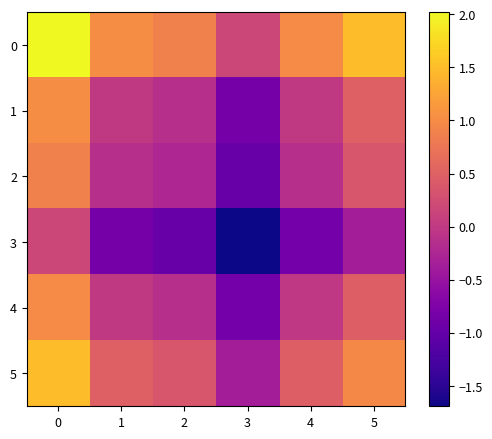

Count the number of data series in this chart.

6